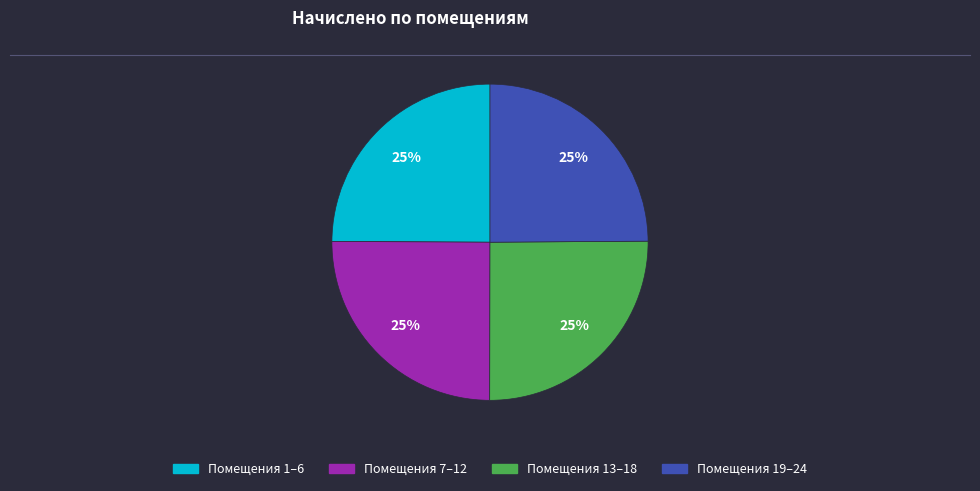

To the nearest percent, what is the average slice percentage?

25%